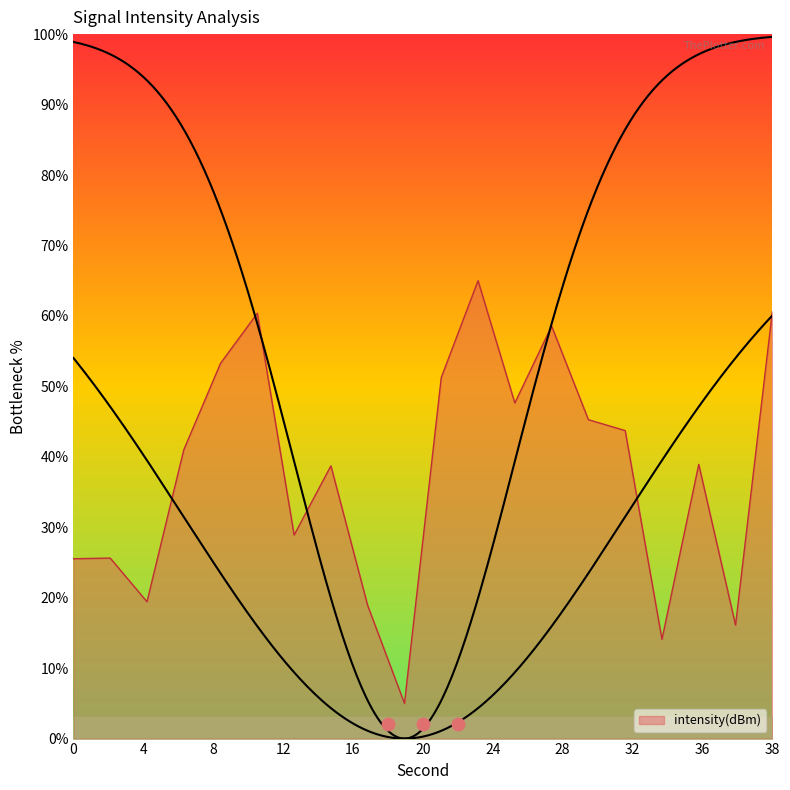

What is the maximum value for intensity(dBm)?

65.0